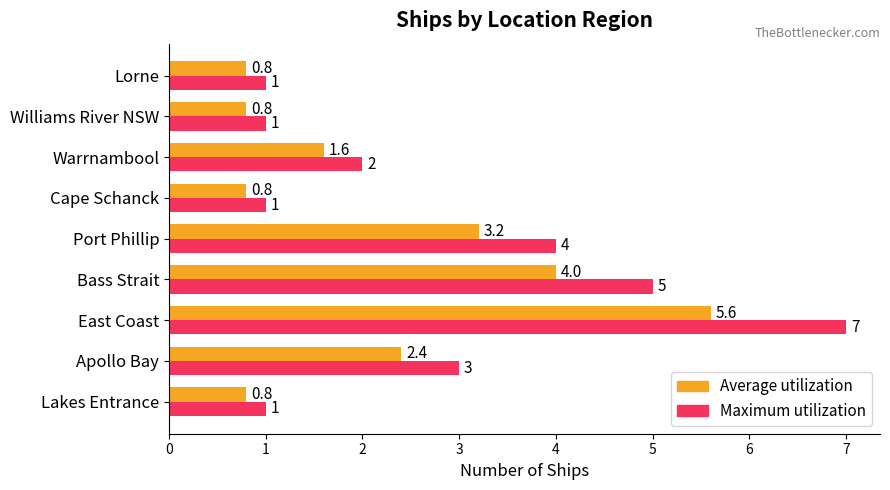

List the series in order of their peak value, lowest first.

Average utilization, Maximum utilization